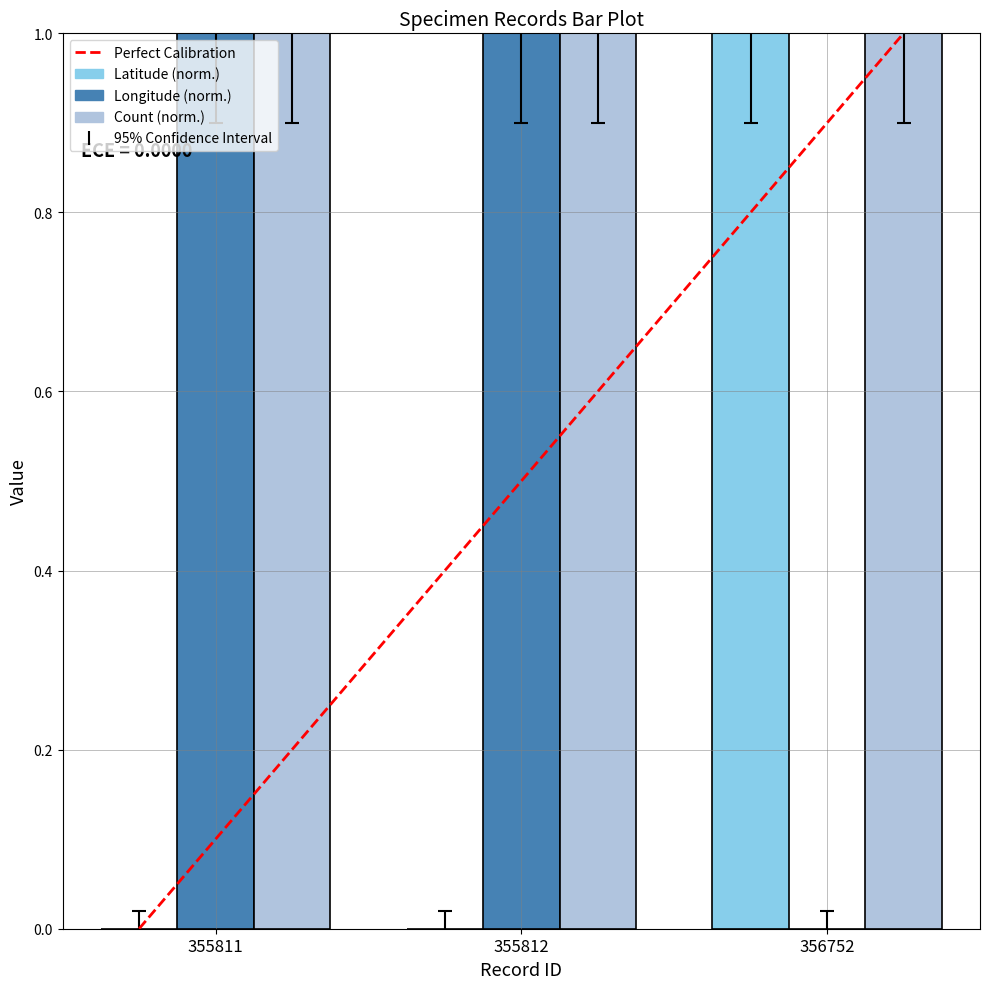

Reading left to right, what are all the values shown in this chart?

Latitude: 355811=0	355812=0	356752=1
Longitude: 355811=1	355812=1	356752=0
Count: 355811=1	355812=1	356752=1